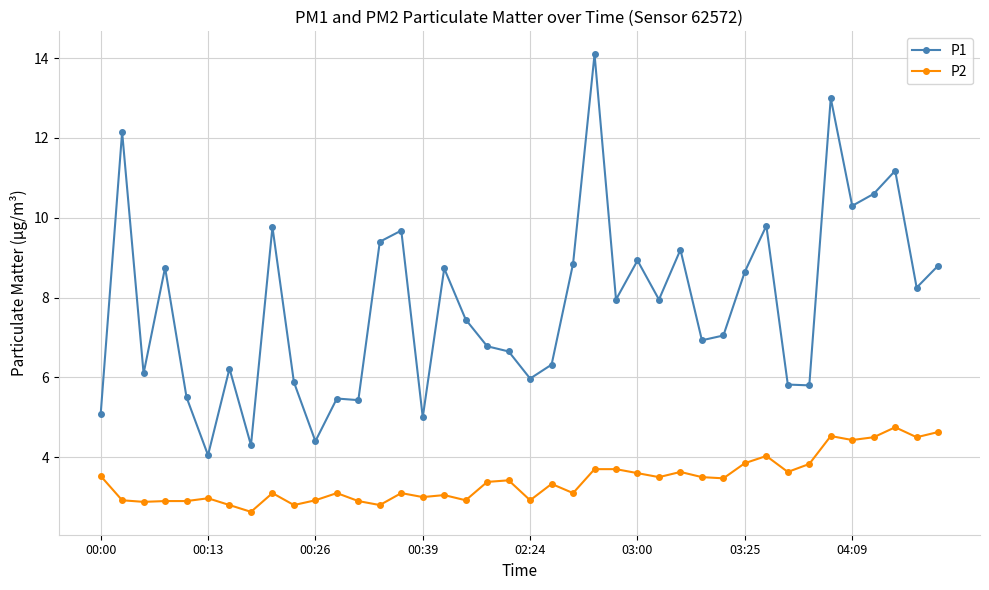

True or false: P1 has more than 1 interior local peaks.

True